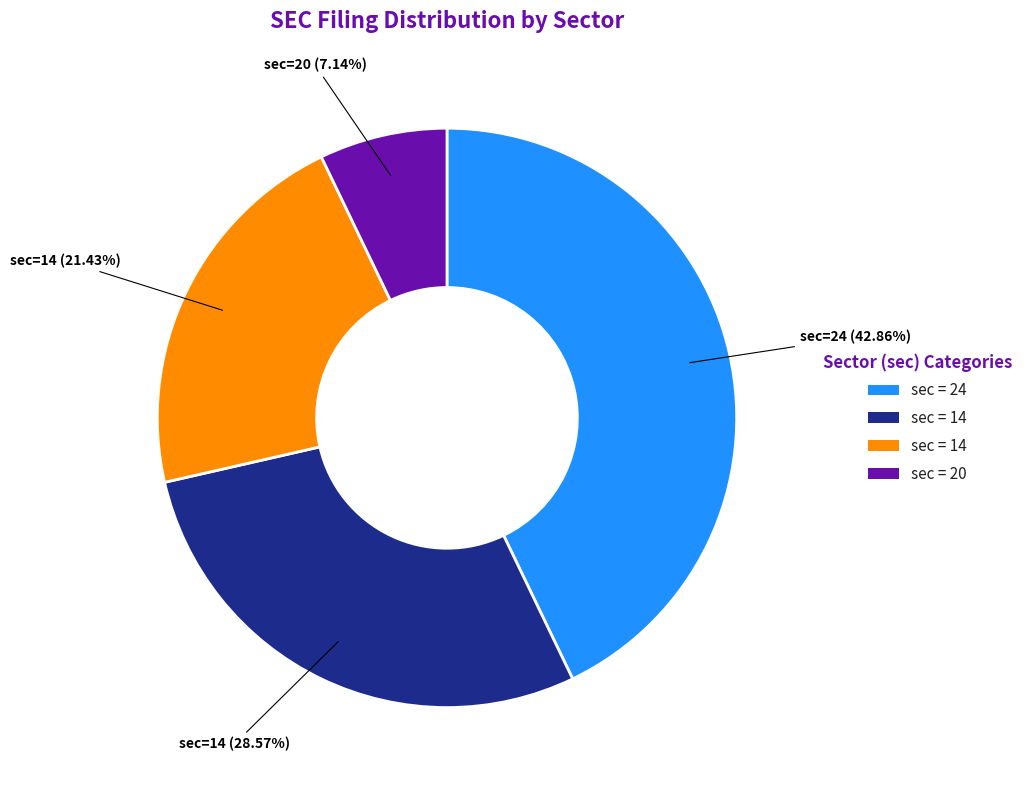

How many segments does this pie chart have?

4